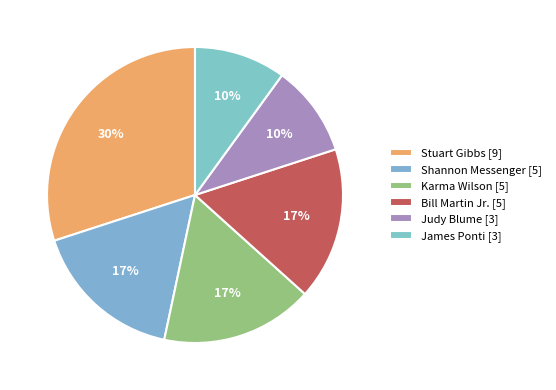

To the nearest percent, what is the difference between the Shannon Messenger [5] and Stuart Gibbs [9] slice percentages?

13%